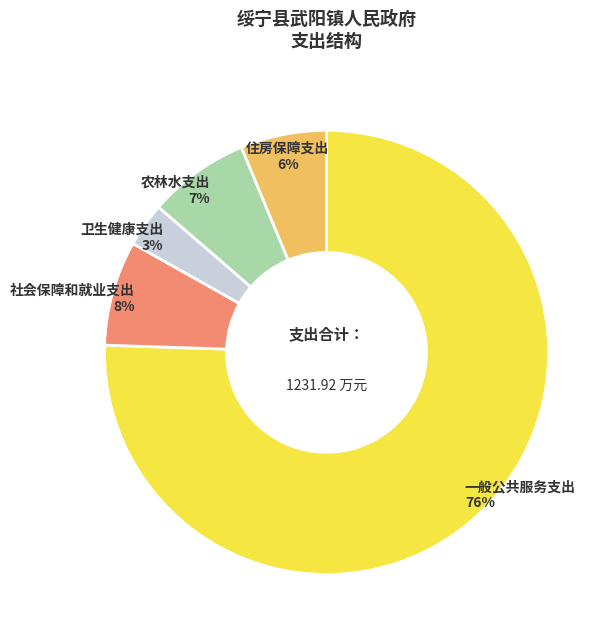

Is 一般公共服务支出 the majority of the pie?

Yes